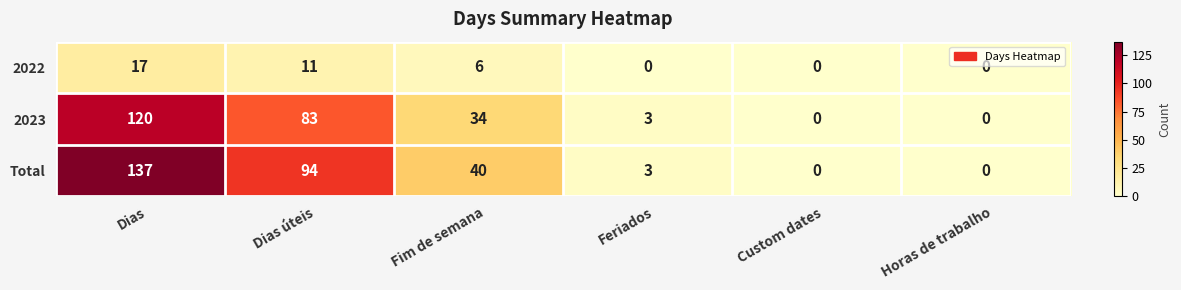

What is the difference between the Total values at Feriados and Custom dates?

3